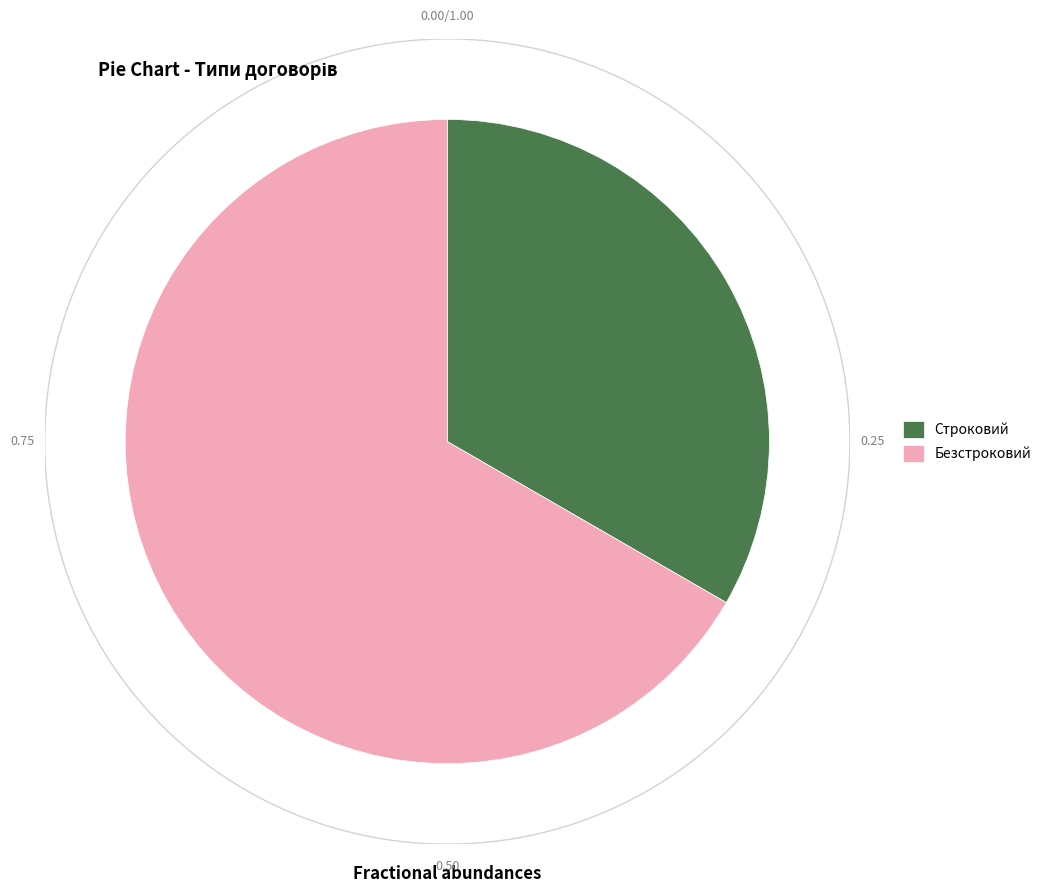

How many slices are in this pie chart?

2